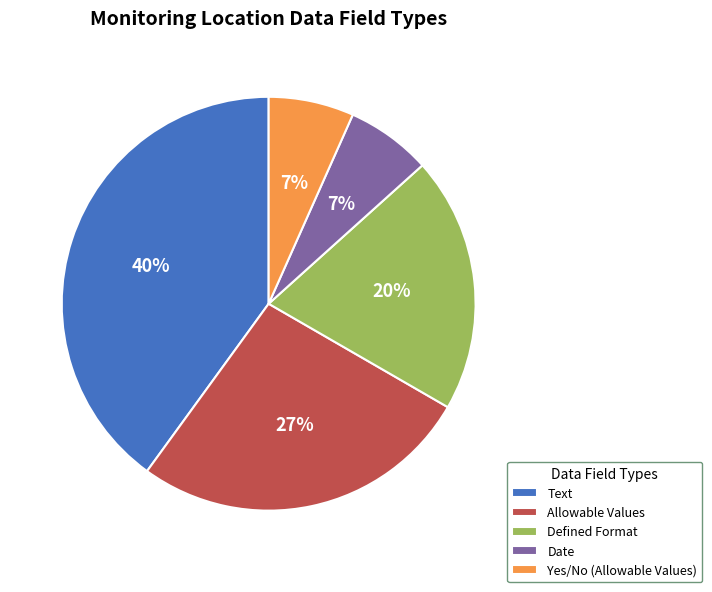

To the nearest percent, what is the average slice percentage?

20%